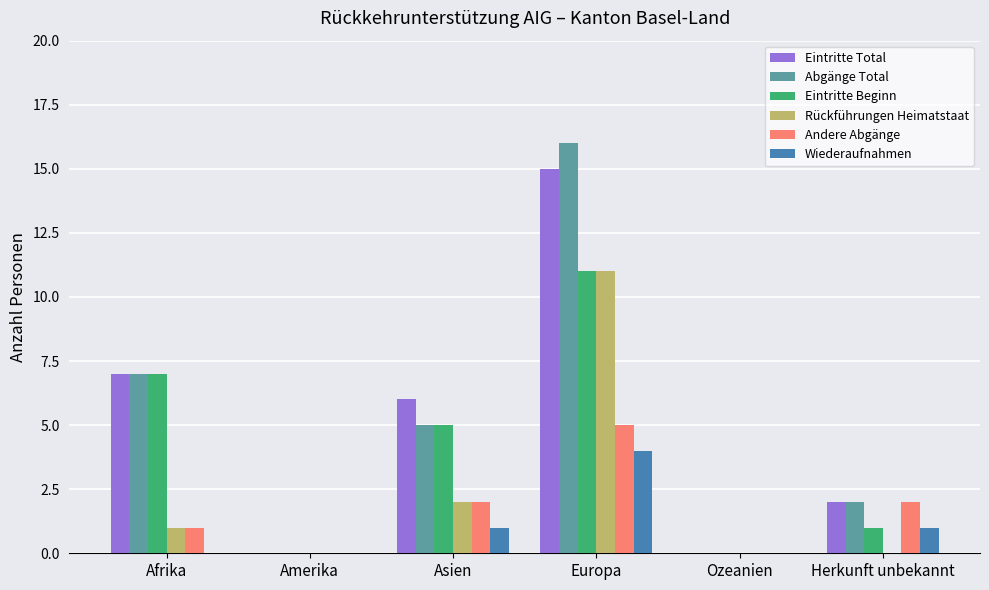

Between Afrika and Herkunft unbekannt, which series saw the biggest shift?

Eintritte Beginn